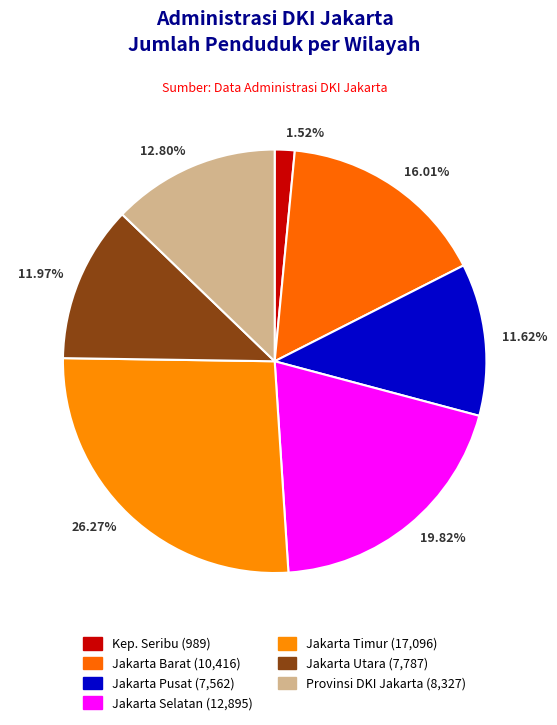

Combined, do 11.62% and 11.97% account for over 50%?

No